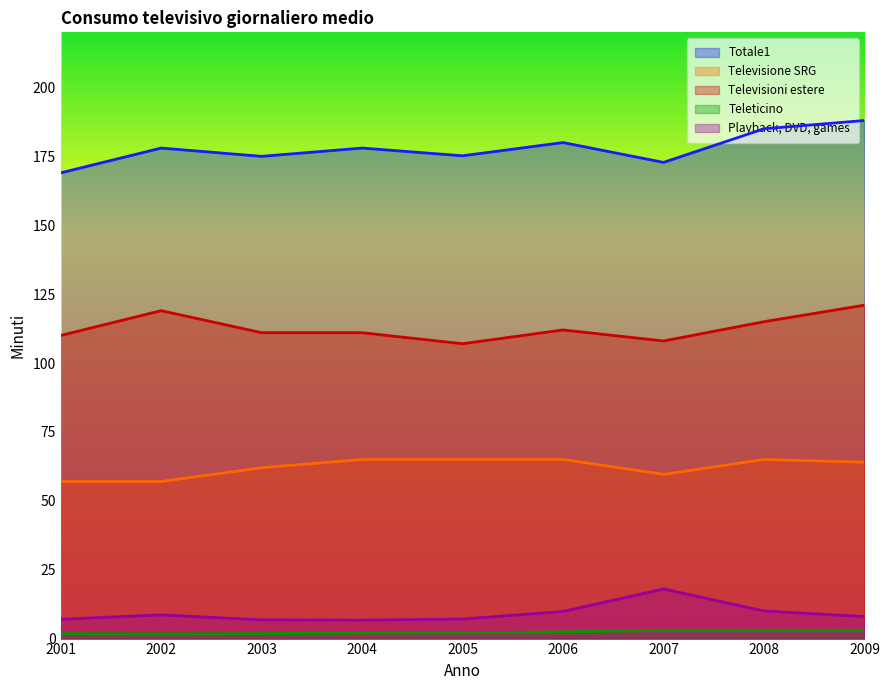

What is the spread (max minus min) of values at 2009?

185.0